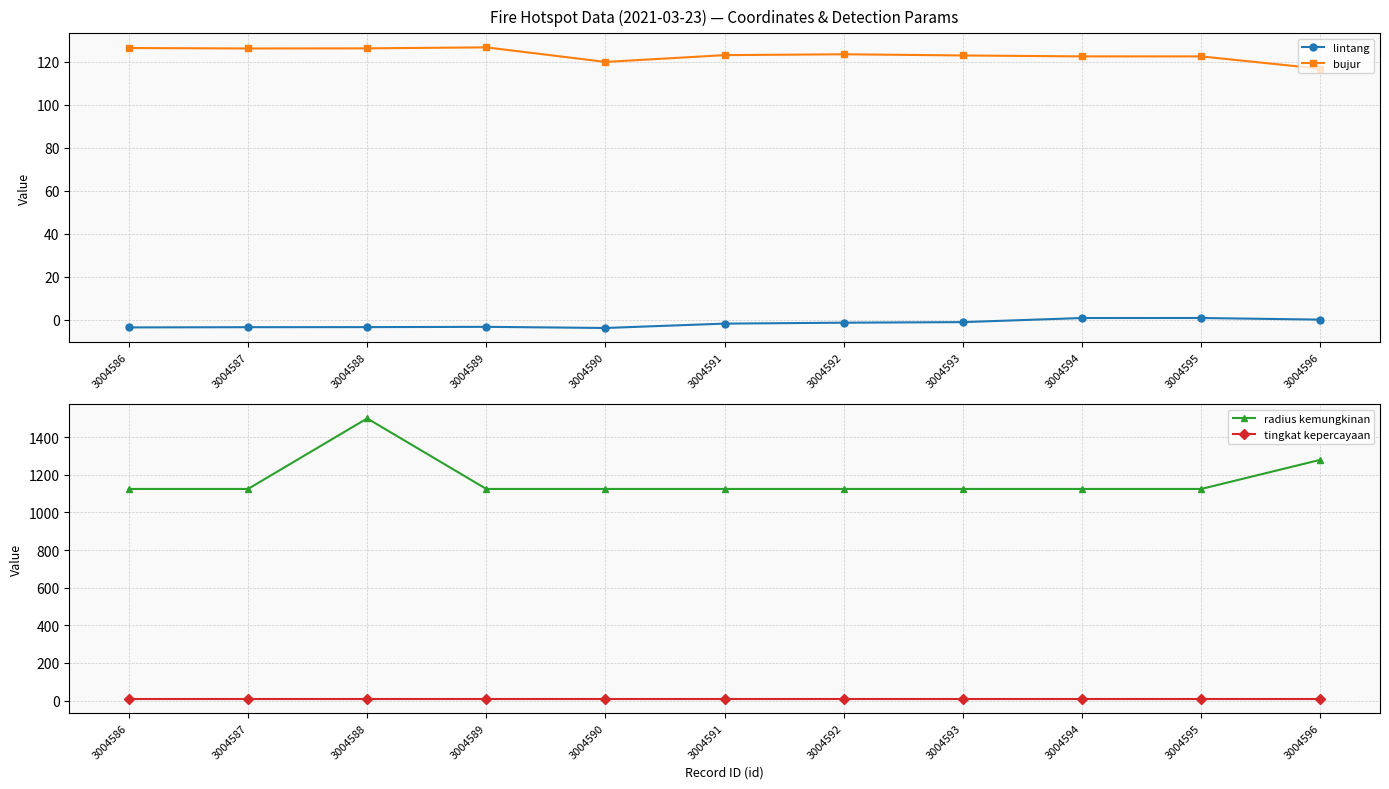

How many values in the radius kemungkinan series exceed 1125?

2